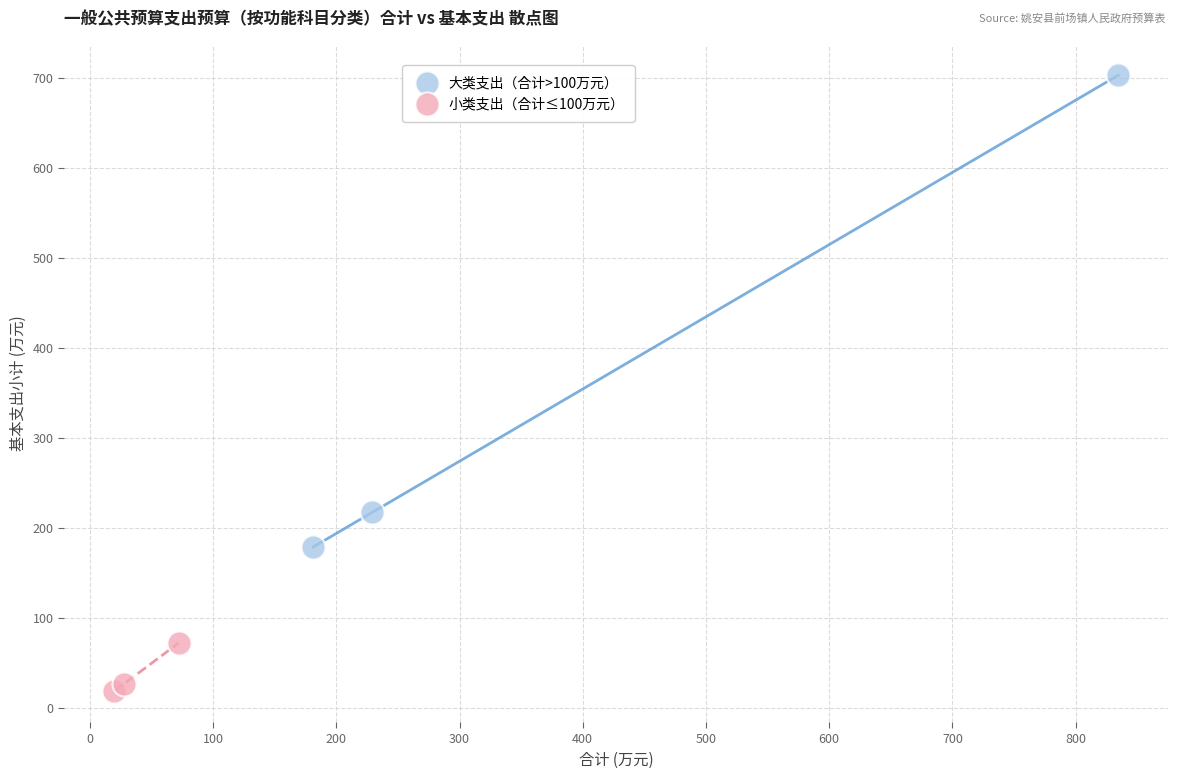

Which series has the widest spread of Y values?

大类支出（合计>100万元）